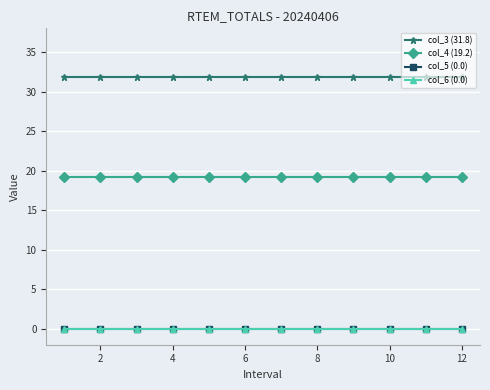

True or false: col_4 (19.2) and col_5 (0.0) cross at least once.

False